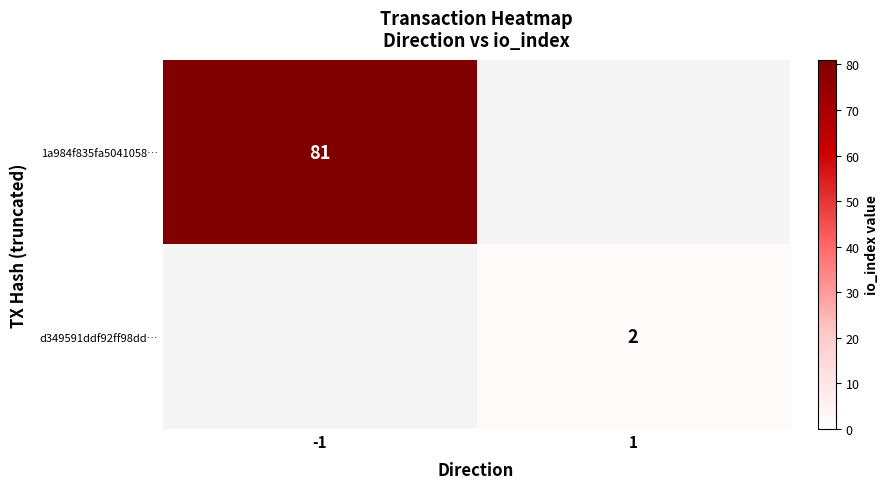

The d349591ddf92ff98dd… series shows 1 at 1. True or false?

False